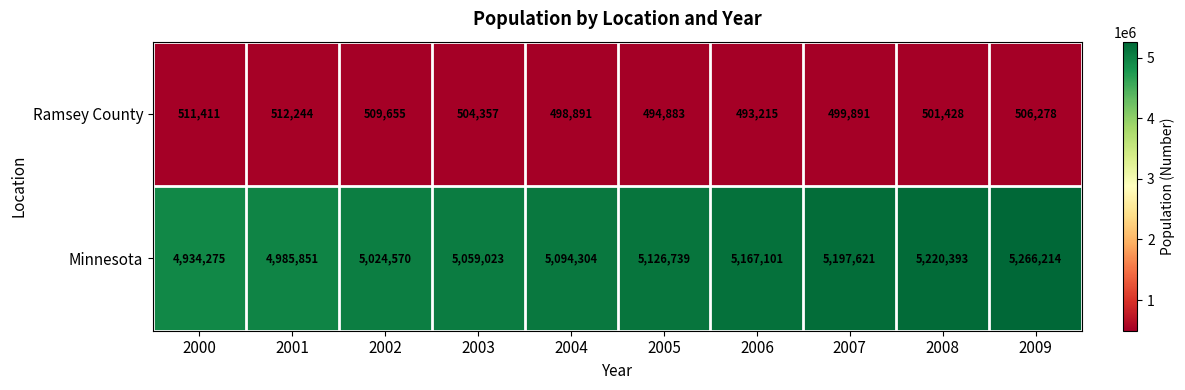

Which series has the largest total across all categories?

Minnesota